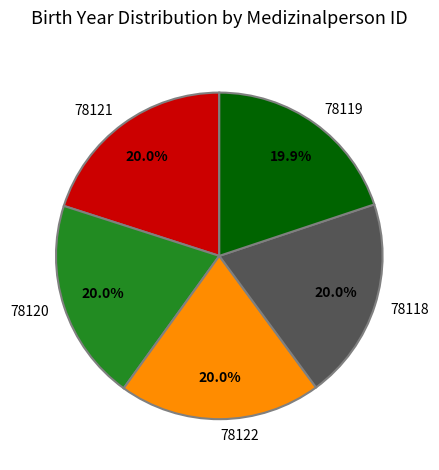

How many segments does this pie chart have?

5